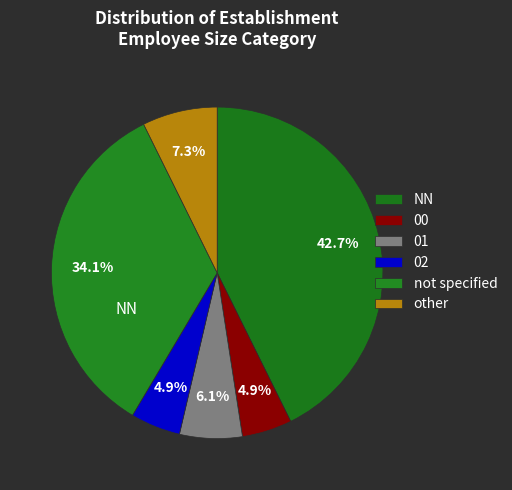

How many slices are in this pie chart?

6